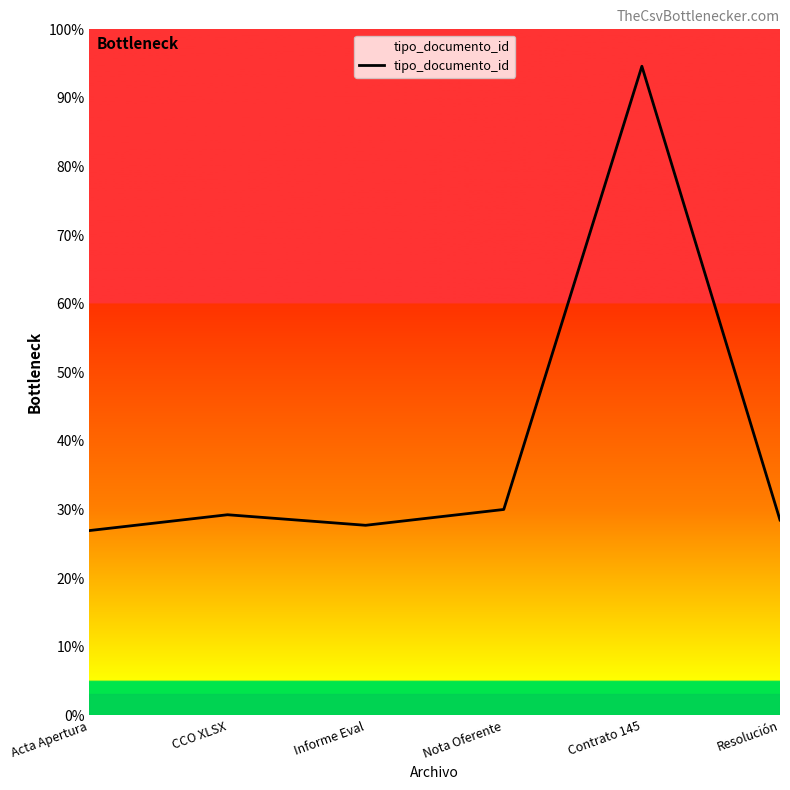

Is this an area chart (filled region under the line)?

Yes